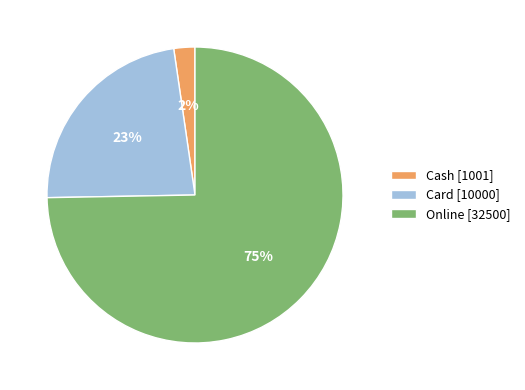

To the nearest percent, what is the average slice percentage?

33%